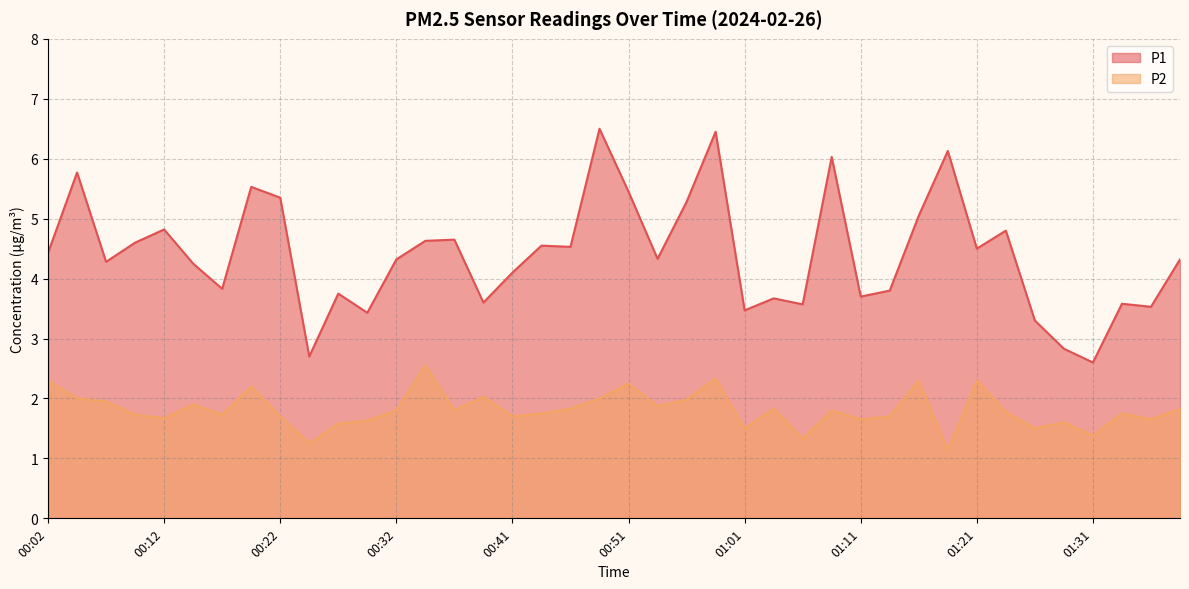

True or false: P1 has more than 1 interior local peaks.

True